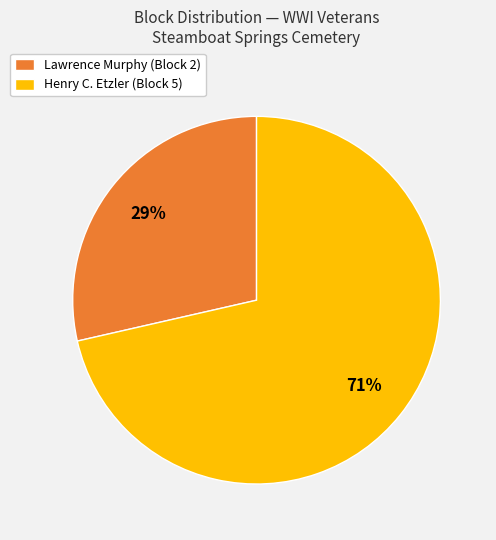

To the nearest percent, what portion does Lawrence Murphy represent?

29%